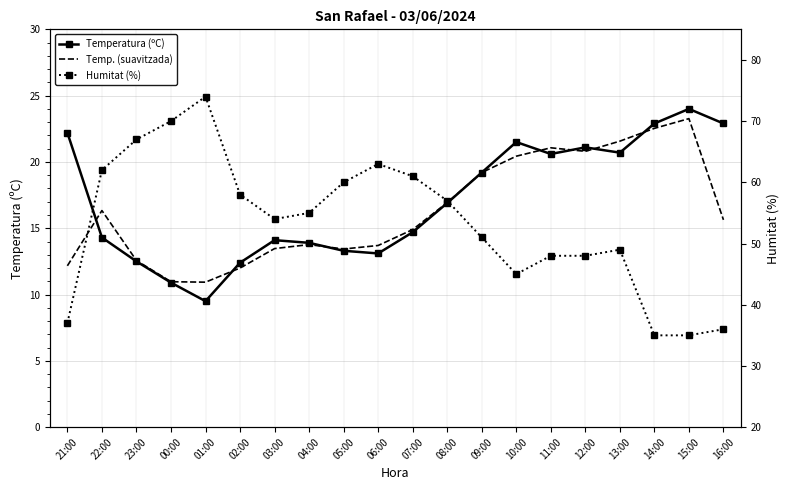

Which category has the lowest value in the Temp. (suavitzada) series?

01:00